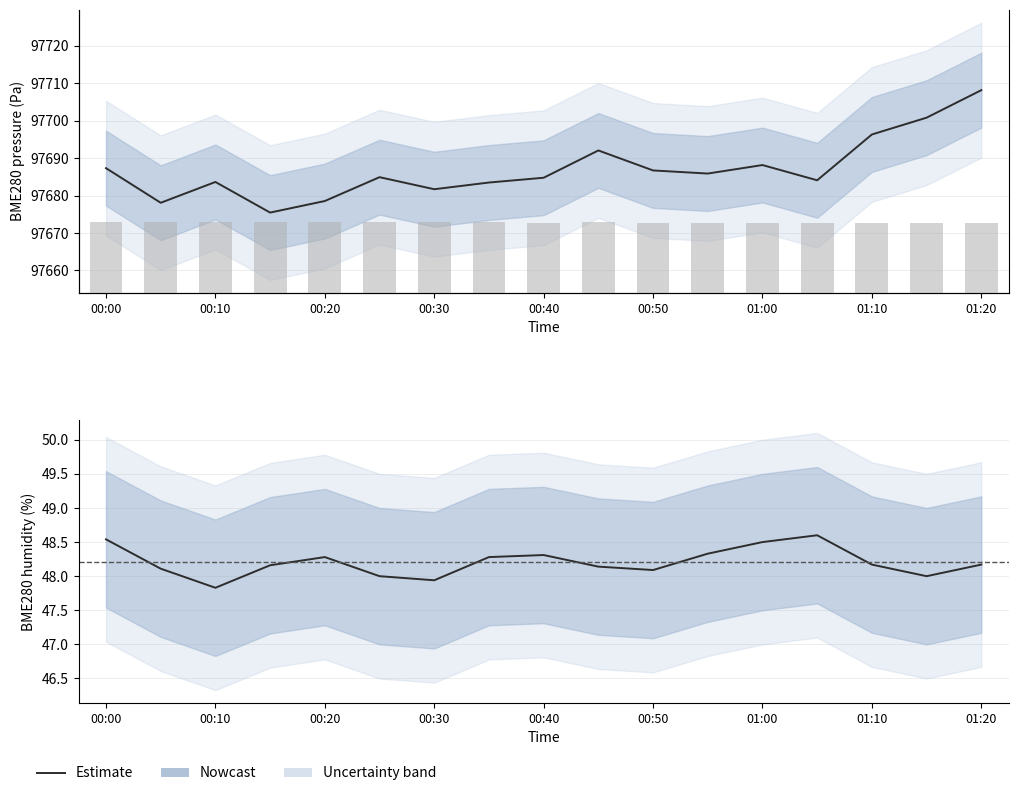

What is the value of the BME280_pressure bar at the 13th from the left?

97688.2